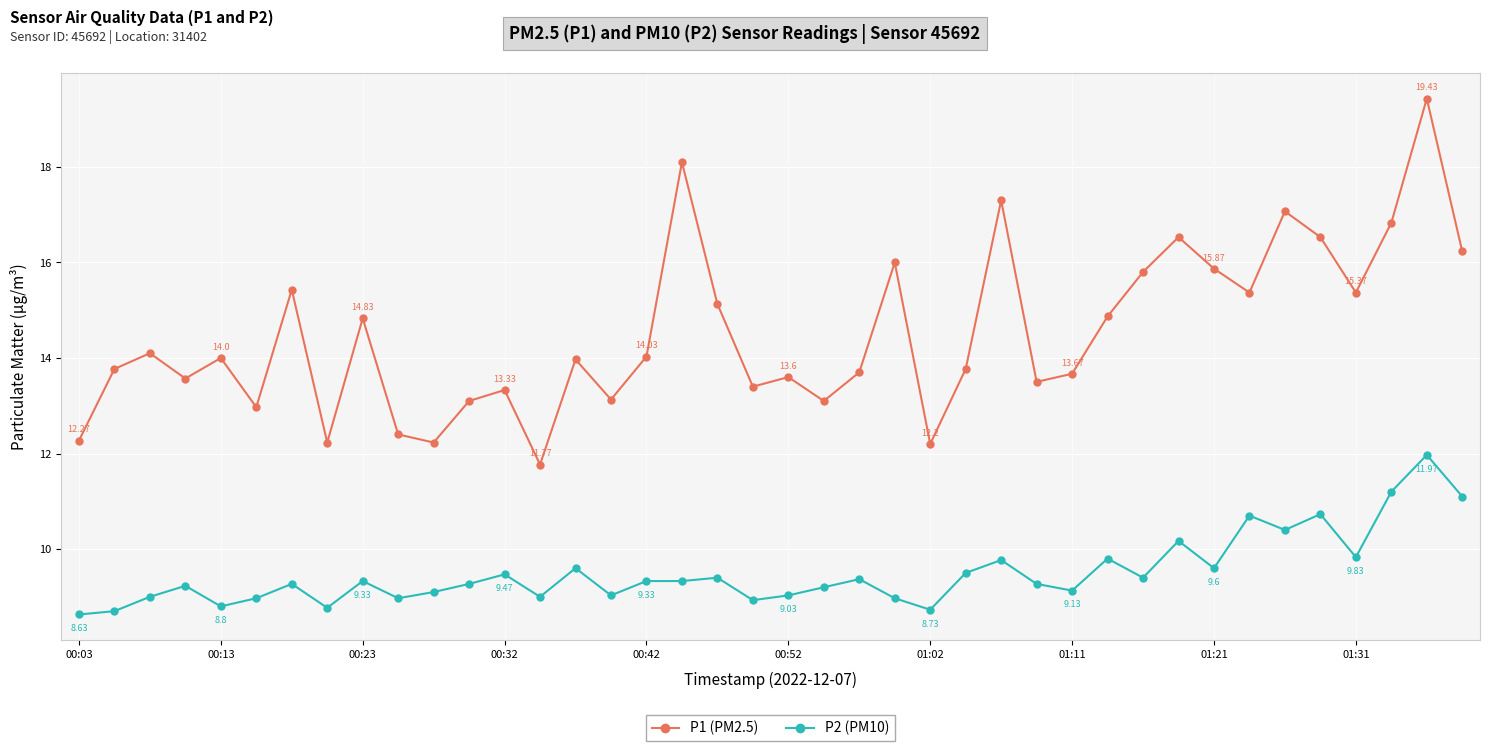

Which series has the largest range (max minus min)?

P1 (PM2.5)